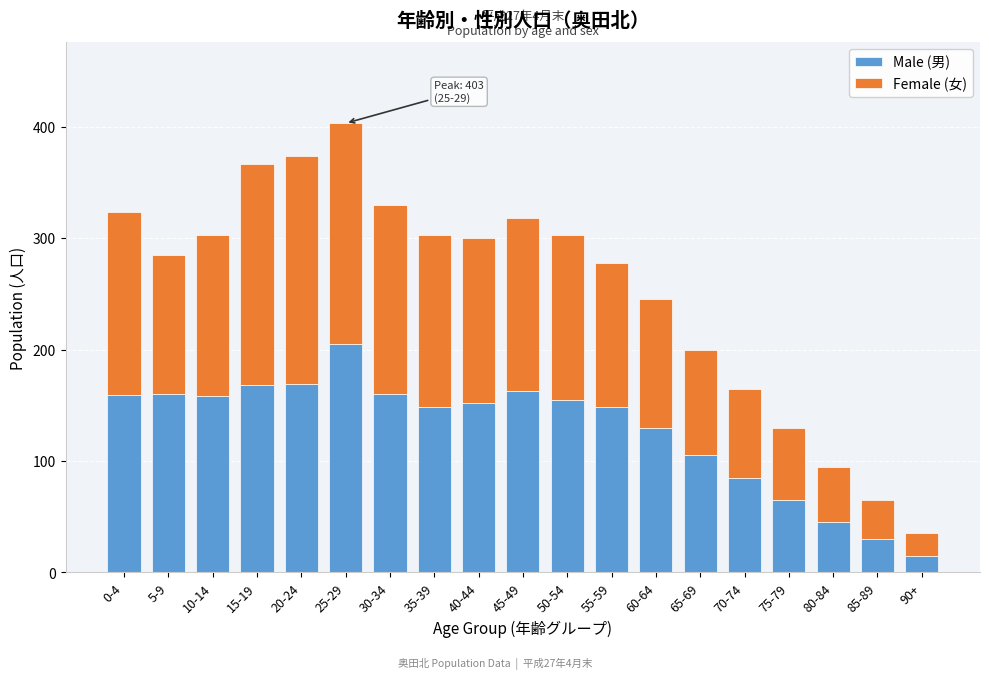

At which label does Male (男) reach its peak?

25-29